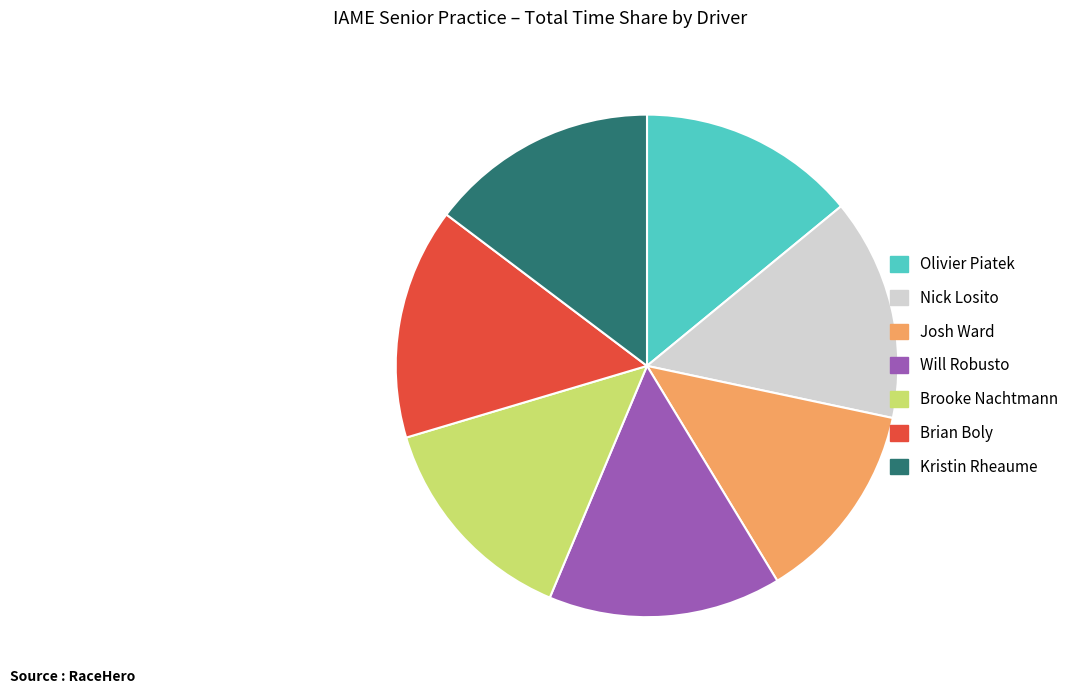

How many slices are in this pie chart?

7